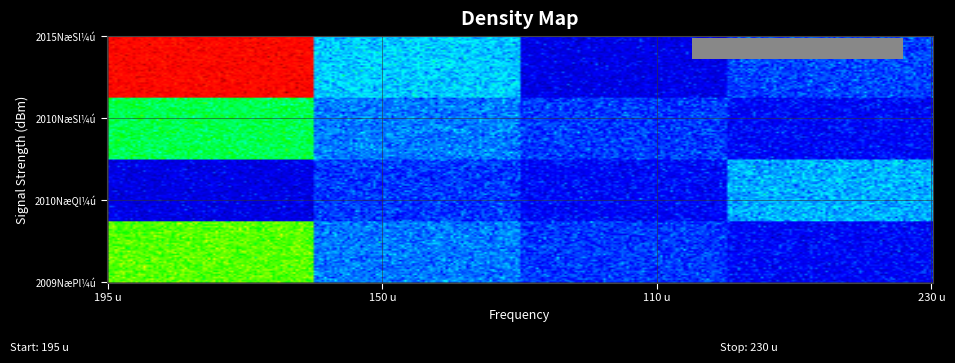

How many distinct data groups are displayed?

4